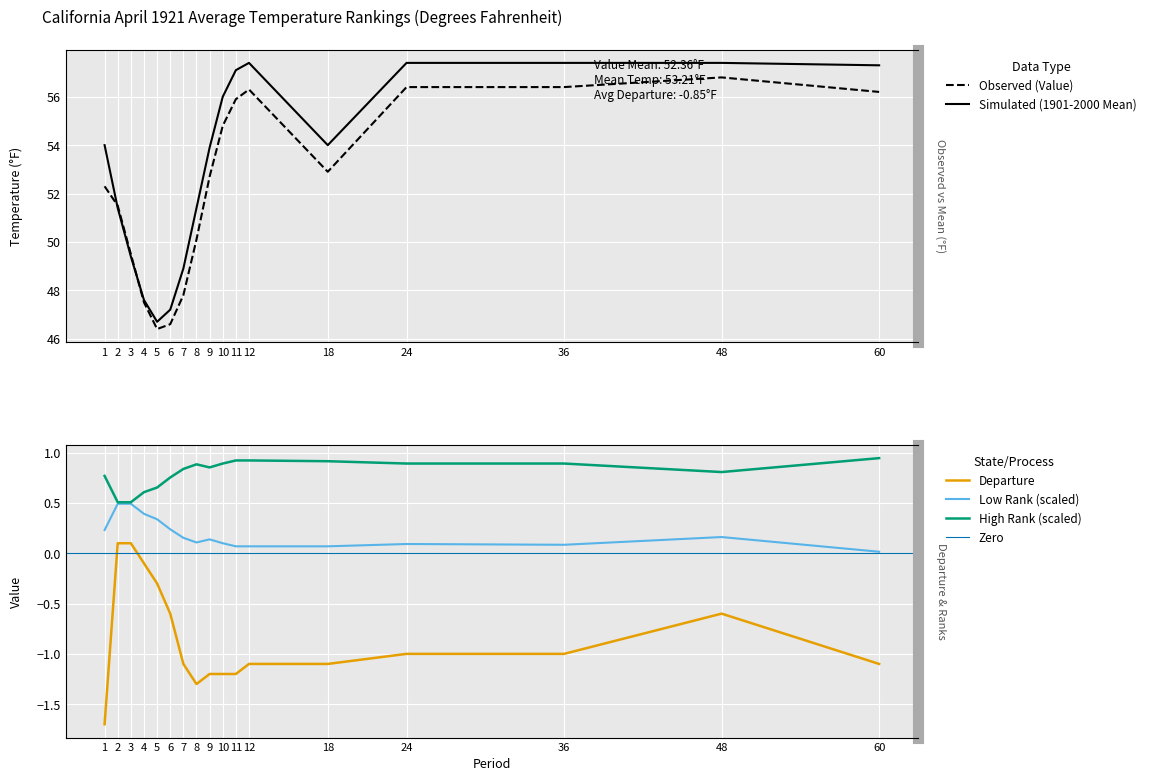

Count the number of categories in the chart.

17